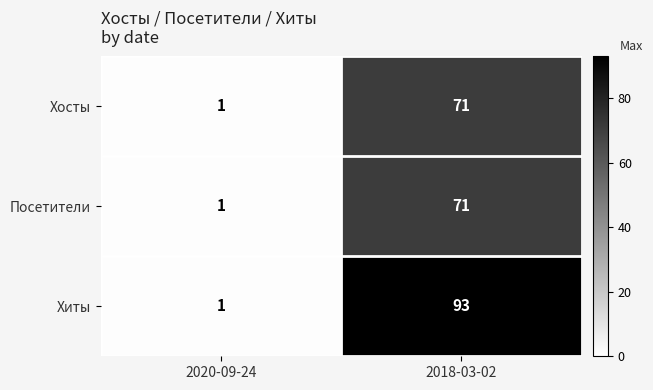

Is the value of Посетители at 2018-03-02 greater than the value of Хосты at 2020-09-24?

Yes